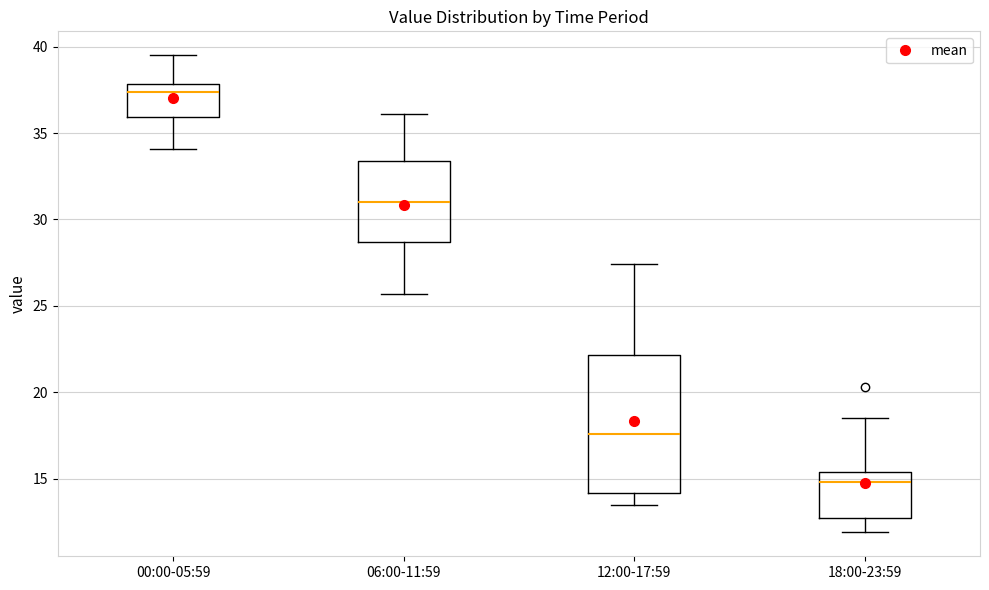

Reading left to right, read every box against the y-axis: the position of its median line, the range the box covers, and the ends of its whiskers. The values are not printed on the chart, so give them approximately, as read against the axis.

00:00-05:59: median 37.5, box 36.0 to 38.0, whiskers 34.0 to 39.5
06:00-11:59: median 31.0, box 28.5 to 33.5, whiskers 25.5 to 36.0
12:00-17:59: median 17.5, box 14.0 to 22.0, whiskers 13.5 to 27.5
18:00-23:59: median 15.0, box 12.5 to 15.5, whiskers 12.0 to 18.5